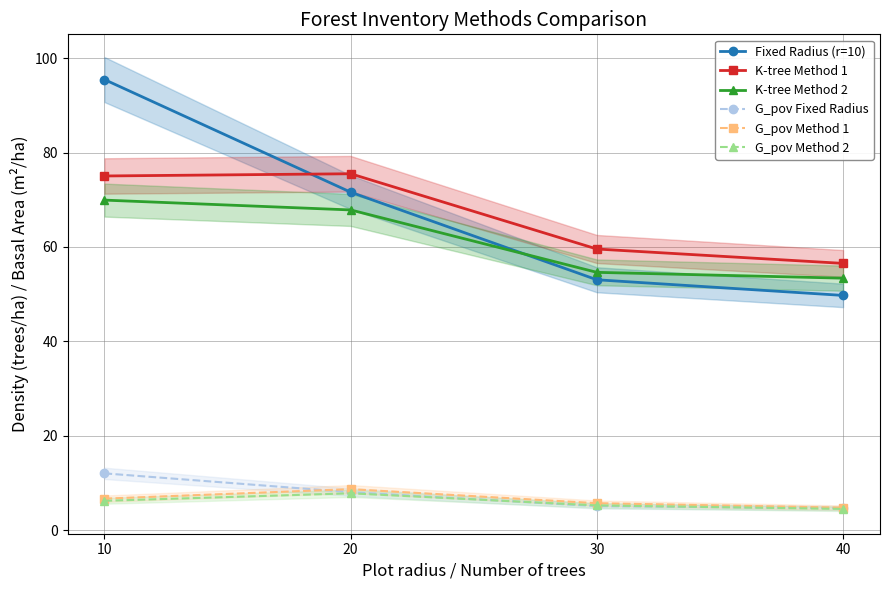

What is the greatest value displayed?

95.5